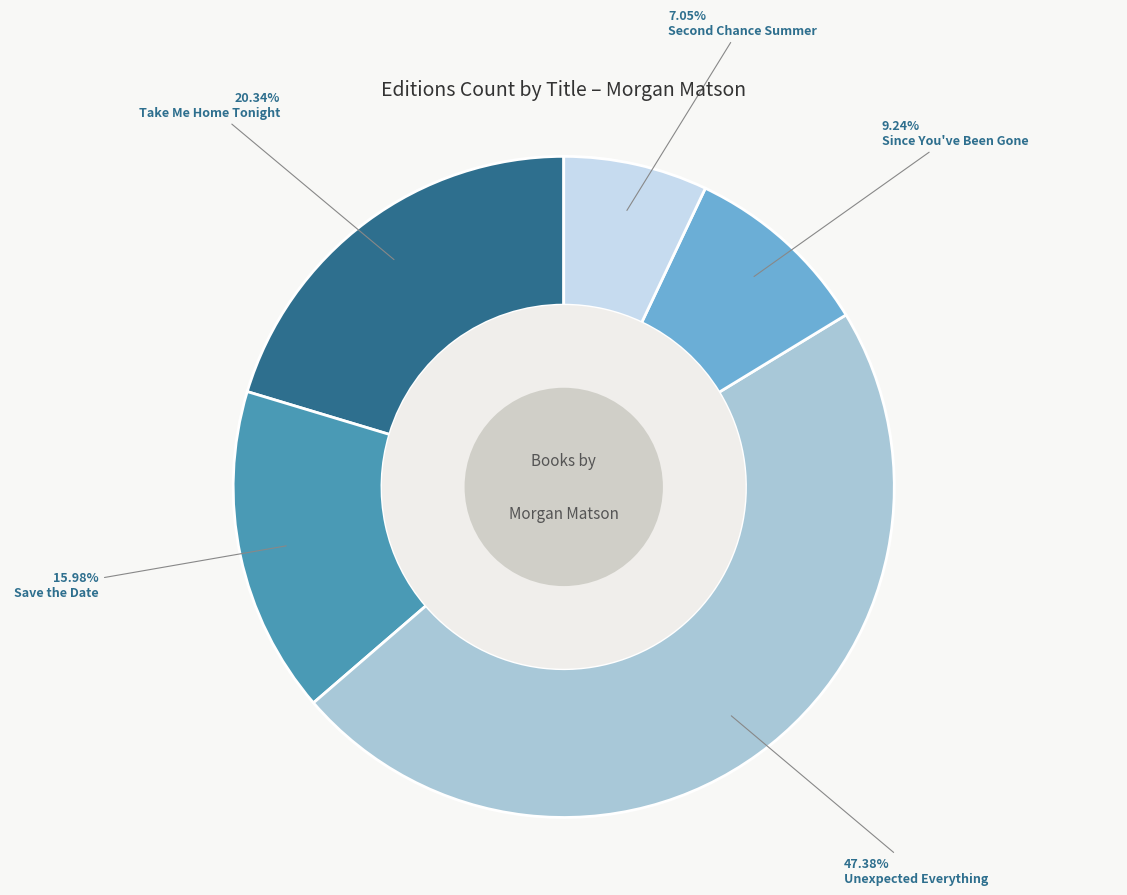

To the nearest percent, what is the difference between the largest and smallest slice percentages?

40%